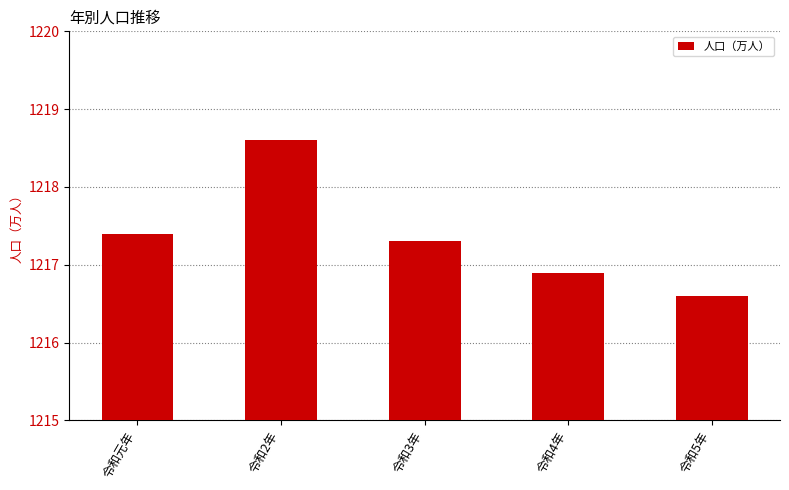

Is it true that the value at 令和元年 is 1217.4?

True